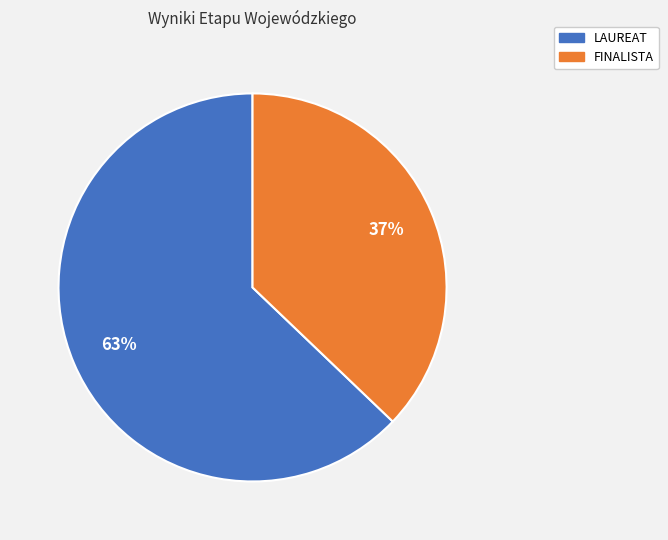

Approximately how many times larger is the value at FINALISTA compared to LAUREAT?

0.6